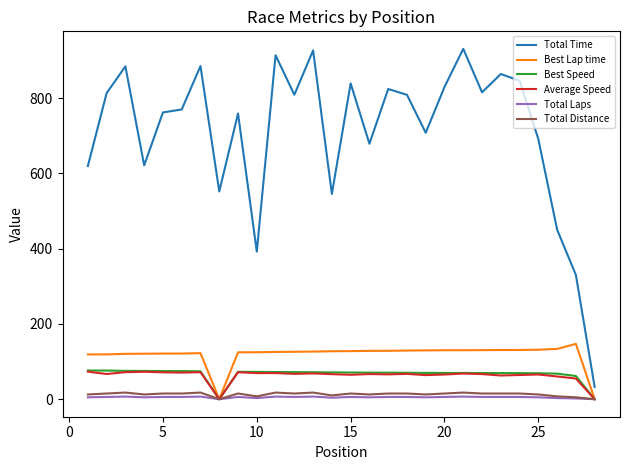

Which series has the largest range (max minus min)?

Total Time